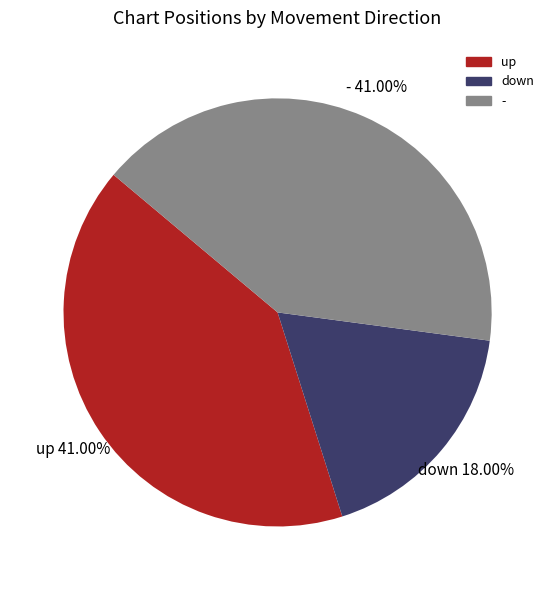

To the nearest percent, what percentage of the pie is -?

41%